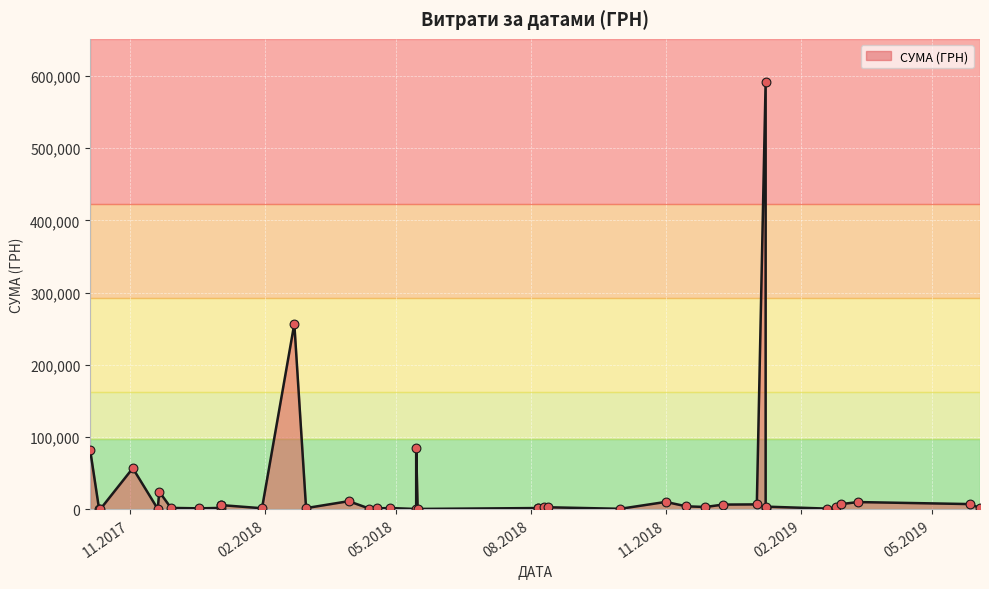

What is the ratio of the value at 05.10.2017 to the value at 03.11.2017?

1.4